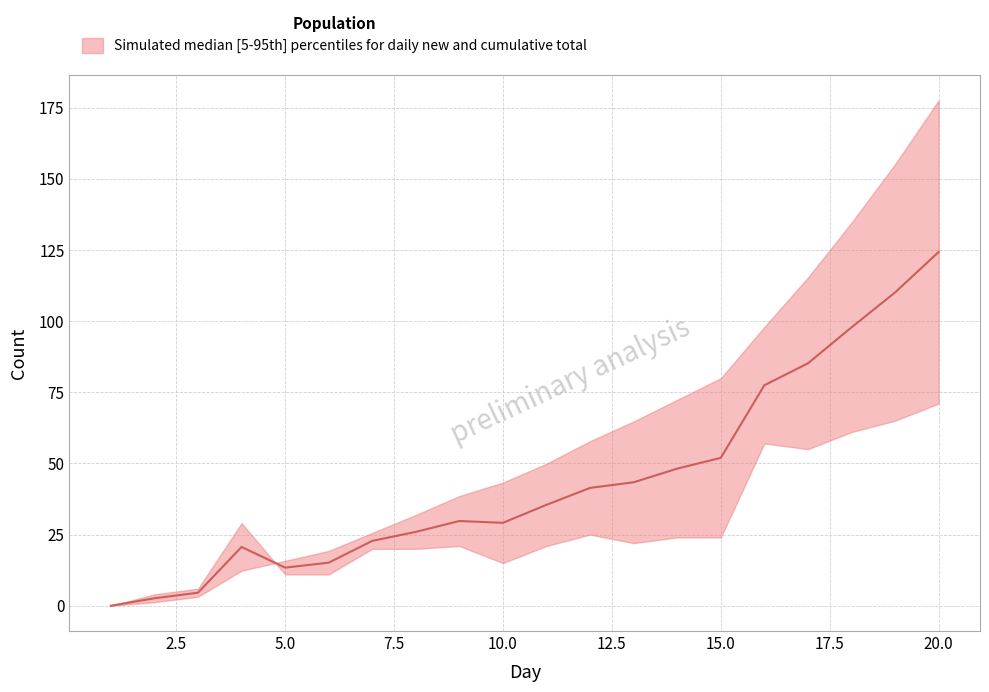

Reading right to left, list all the values displayed in this chart.

124.2	110.0	97.8	85.1	77.5	52.0	48.2	43.4	41.4	35.5	29.1	29.8	25.9	22.8	15.1	13.4	20.7	4.6	2.6	0.0